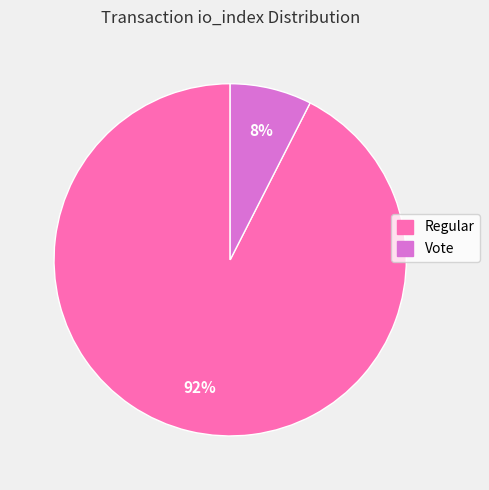

True or false: Regular accounts for 79% of the total.

False